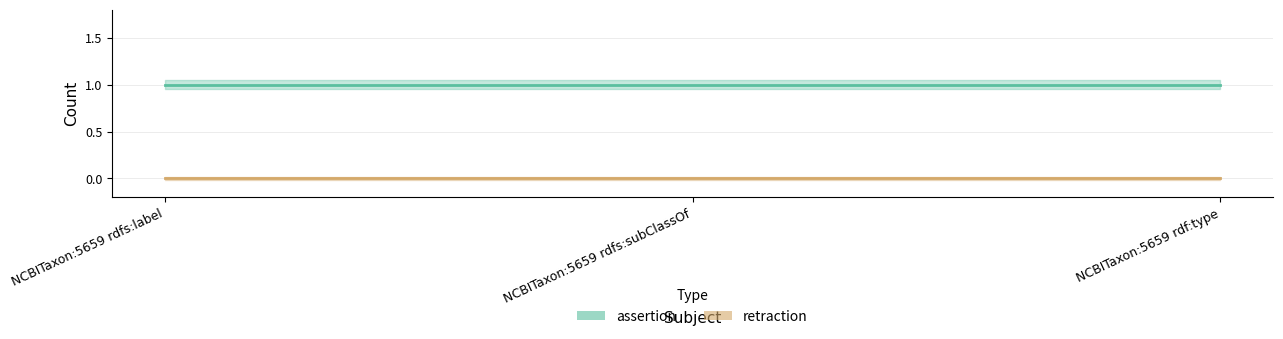

What is the minimum value for assertion?

1